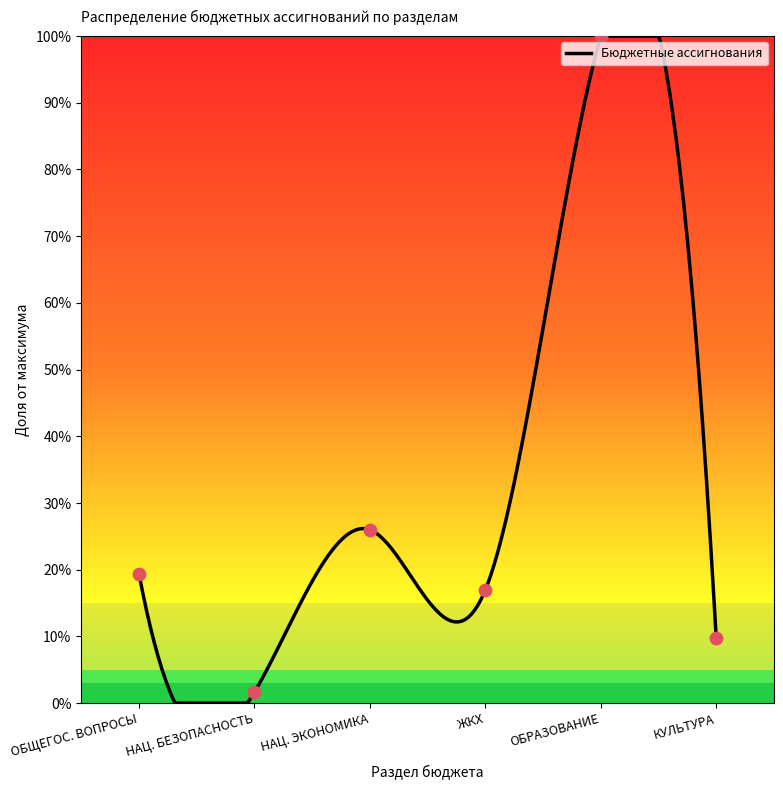

Between ОБЩЕГОС. ВОПРОСЫ and ОБРАЗОВАНИЕ, which is larger?

ОБРАЗОВАНИЕ